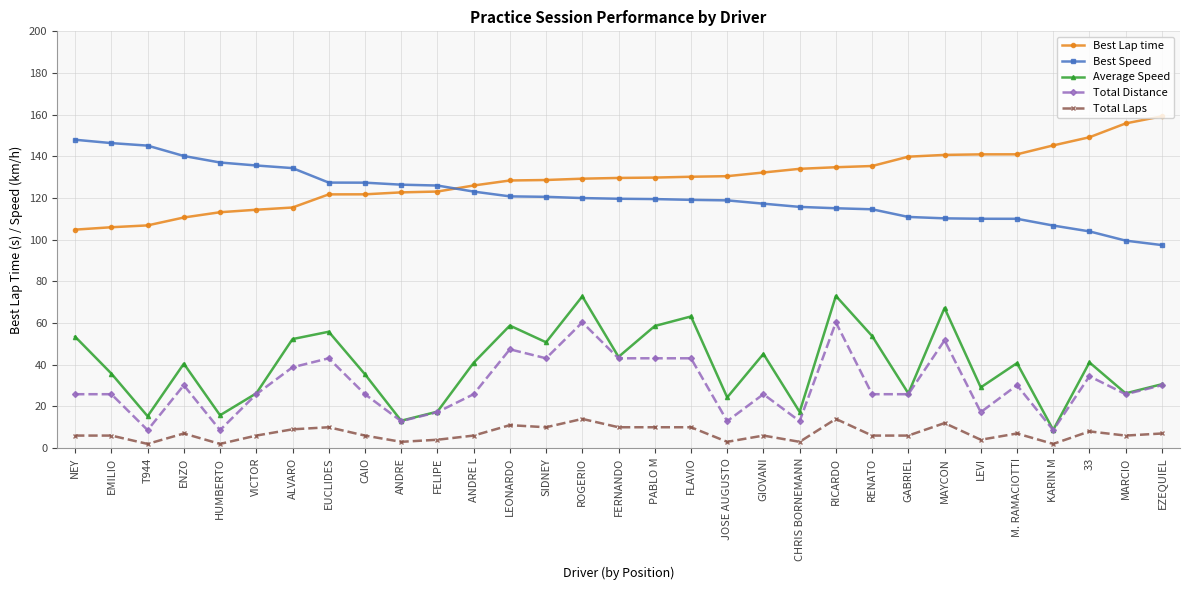

Is it true that Average Speed equals 4.2 at HUMBERTO?

False